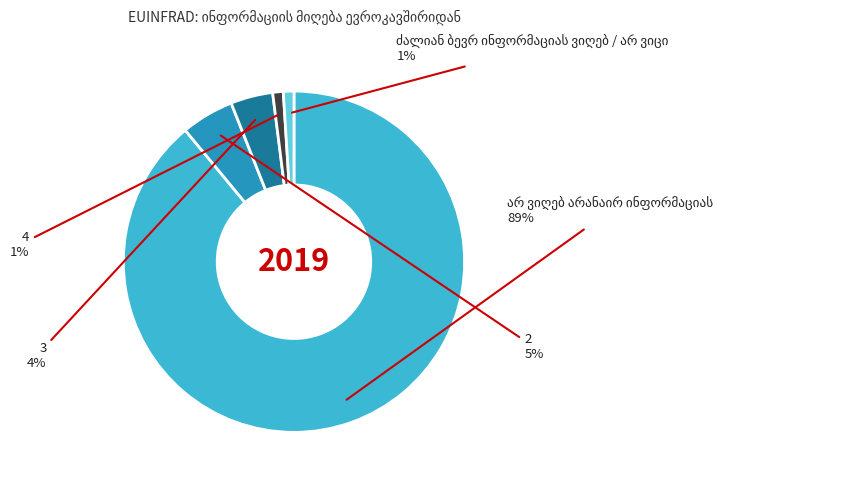

True or false: 3 accounts for 4% of the total.

True